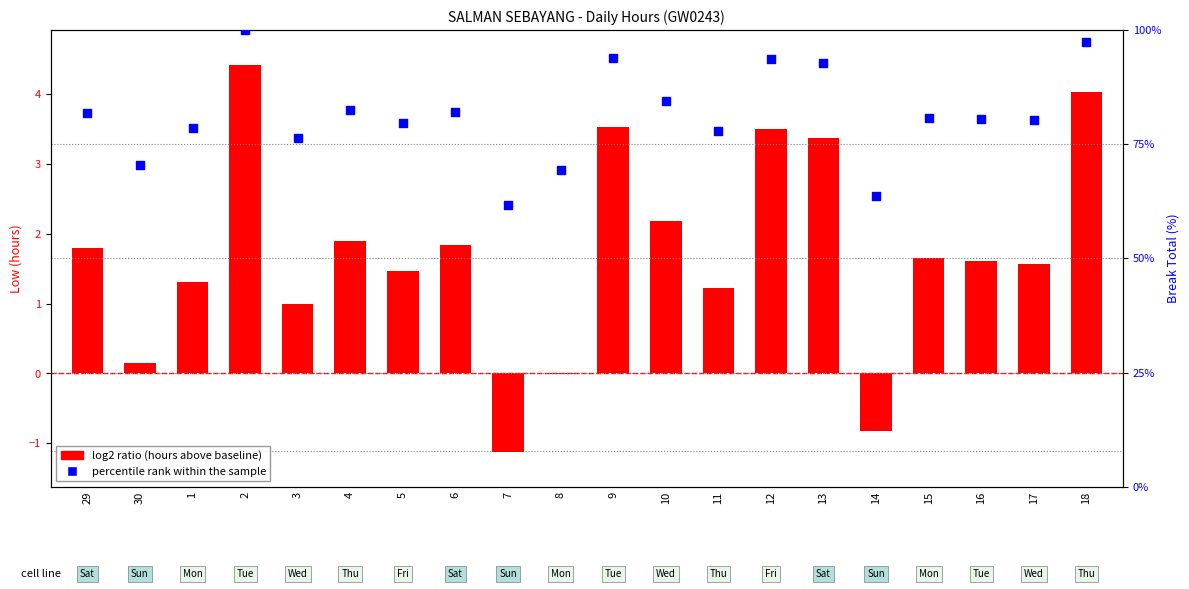

Which series reaches the maximum Y coordinate?

percentile rank within the sample